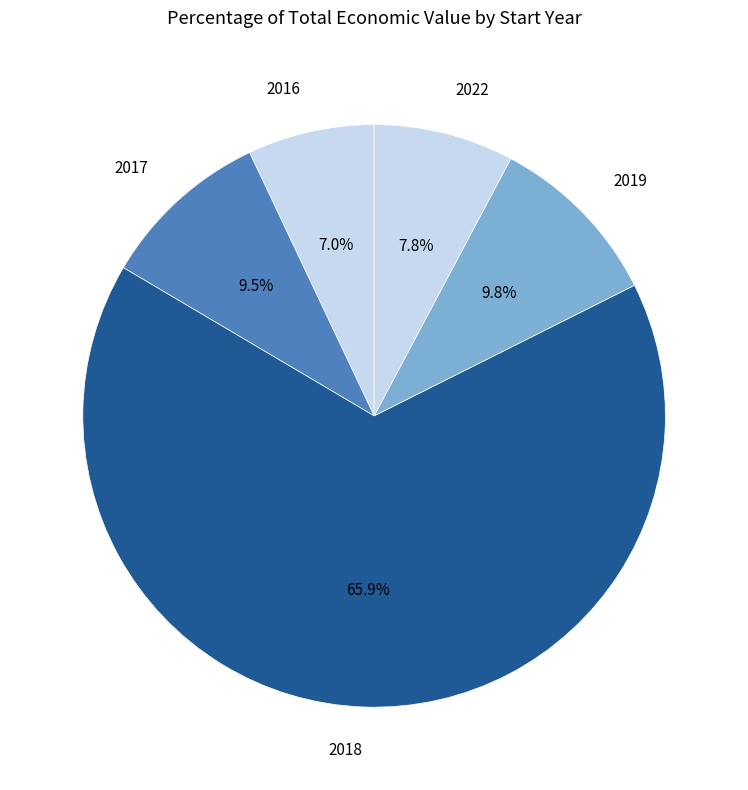

Combined, do 2016 and 2017 account for over 50%?

No